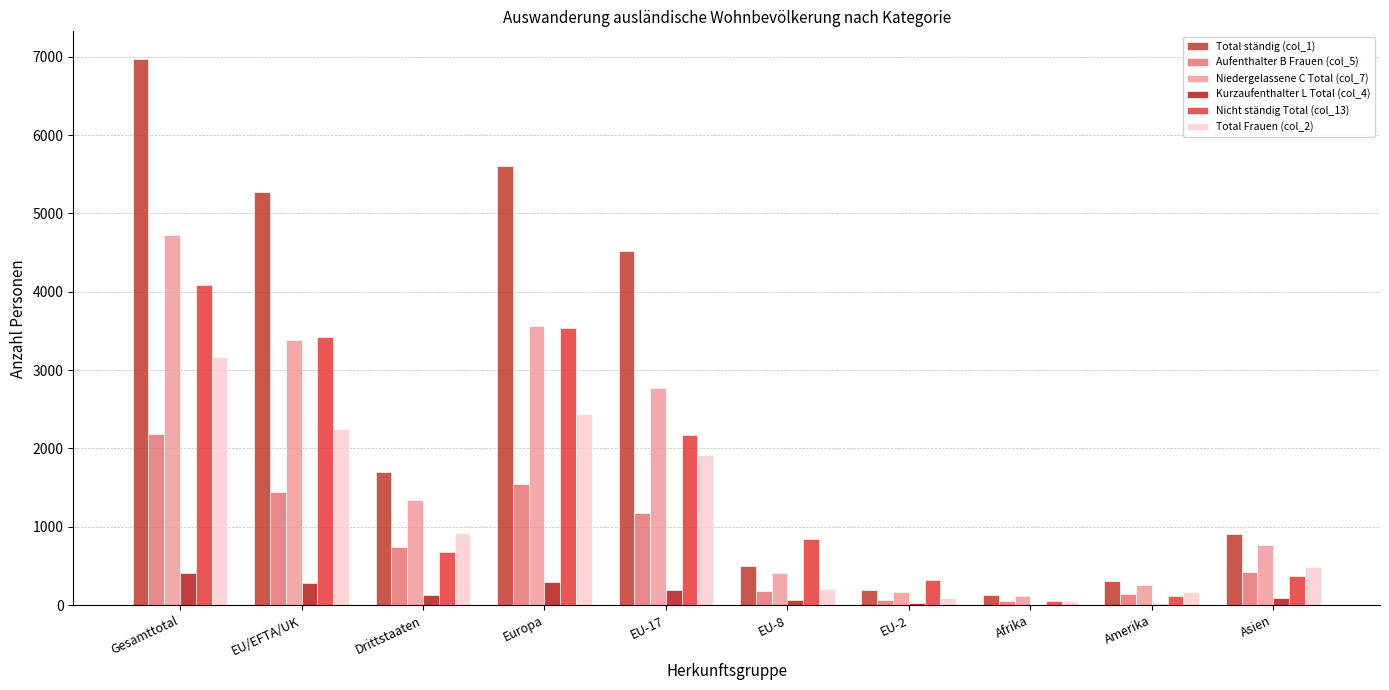

What is the total value across all series at Gesamttotal?

21564